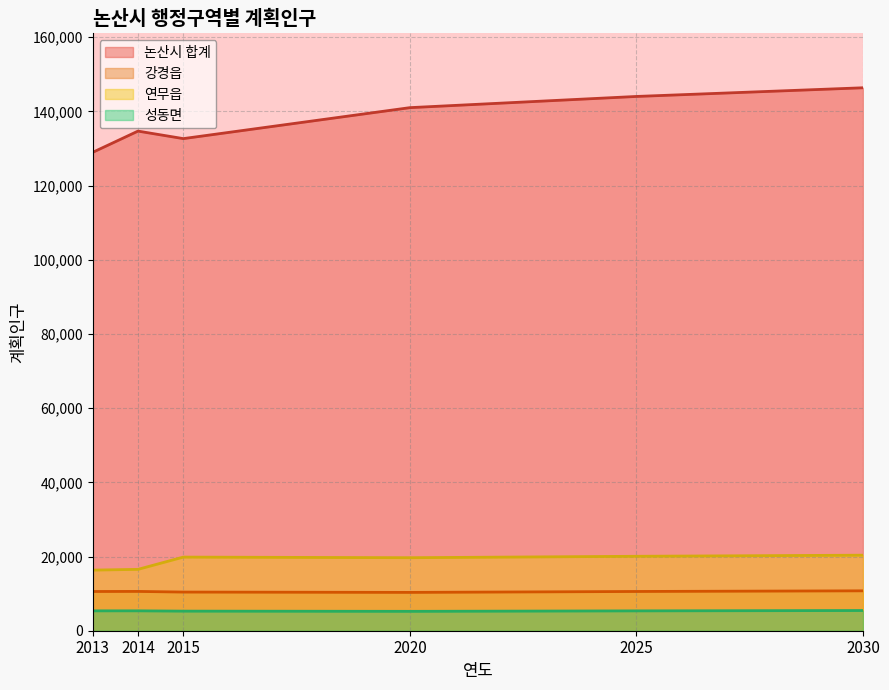

How many distinct data groups are displayed?

4